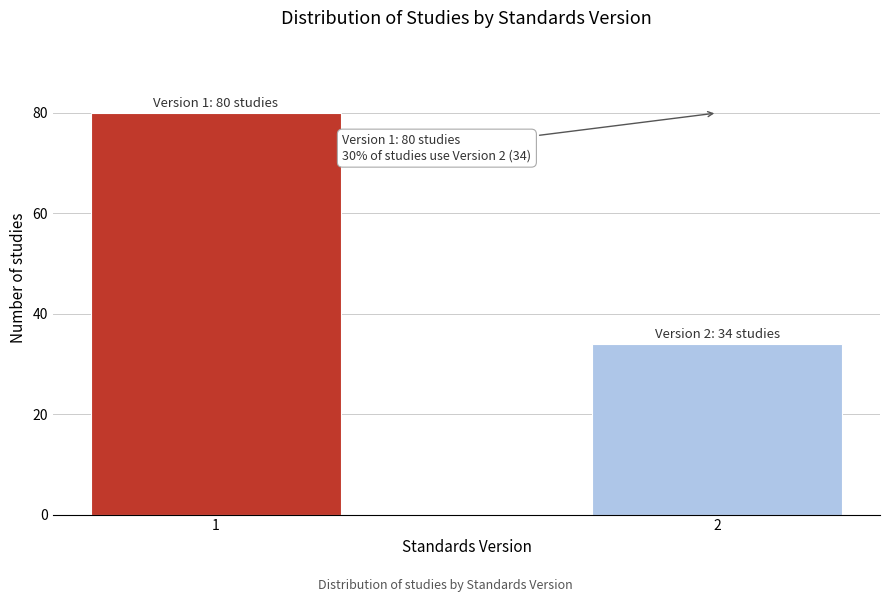

Reading left to right, extract all data points from this chart.

80	34